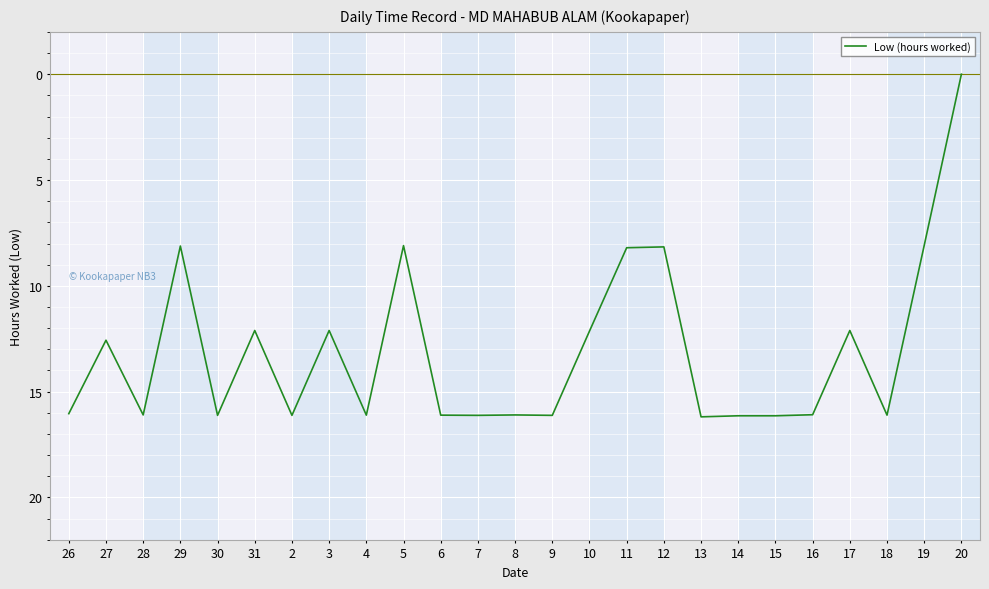

What is the maximum value shown in the chart?

16.2